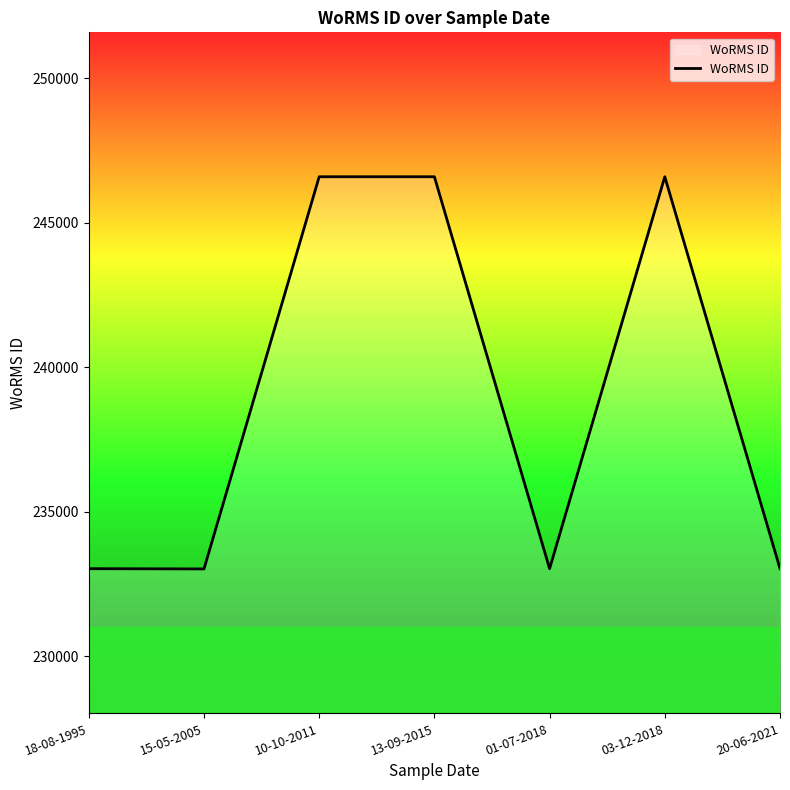

True or false: there are more than 0 points higher than both neighbors.

True